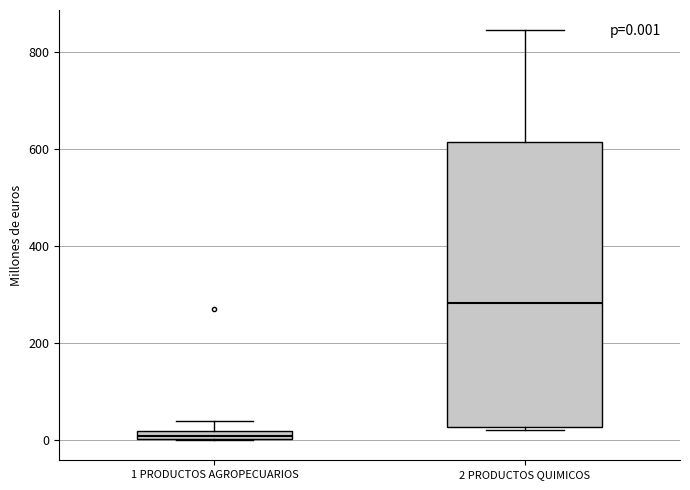

Which box is the tallest, from its lower edge to its upper edge?

2 PRODUCTOS QUIMICOS